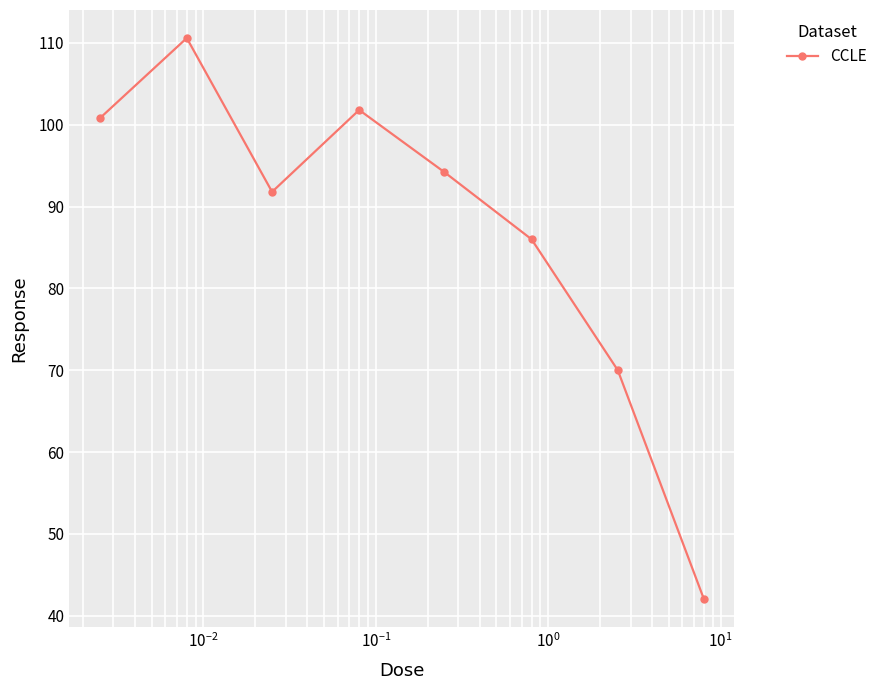

How many lines are shown in the chart?

1